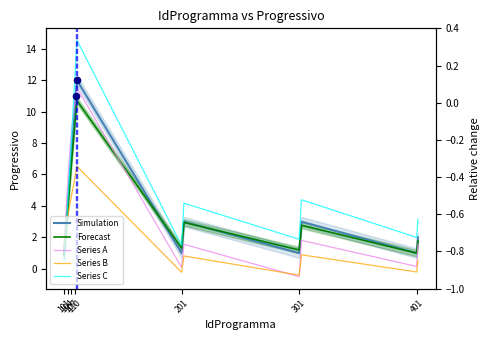

What are all the series names shown in the legend?

Simulation, Forecast, Series A, Series B, Series C